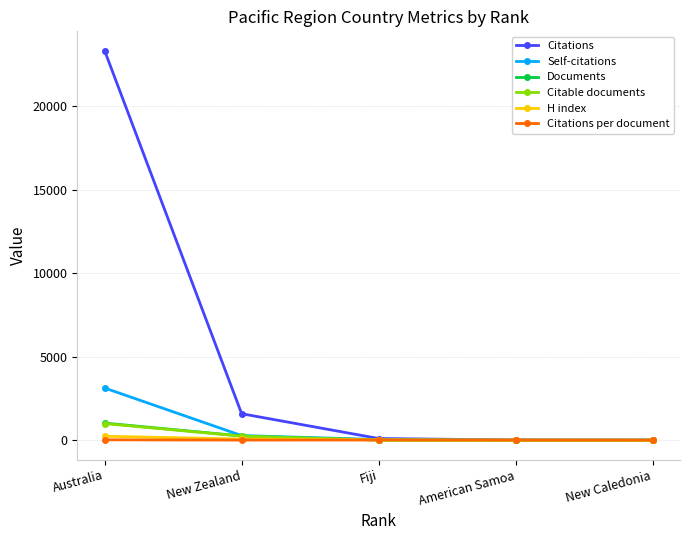

How many distinct data groups are displayed?

6